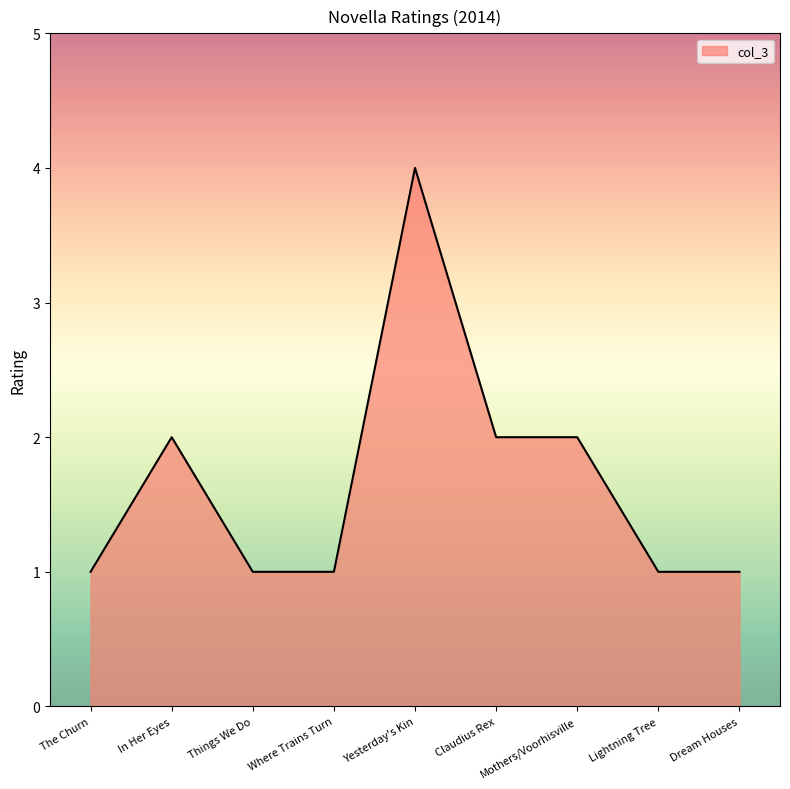

Which category has the highest value across all series?

Yesterday's Kin